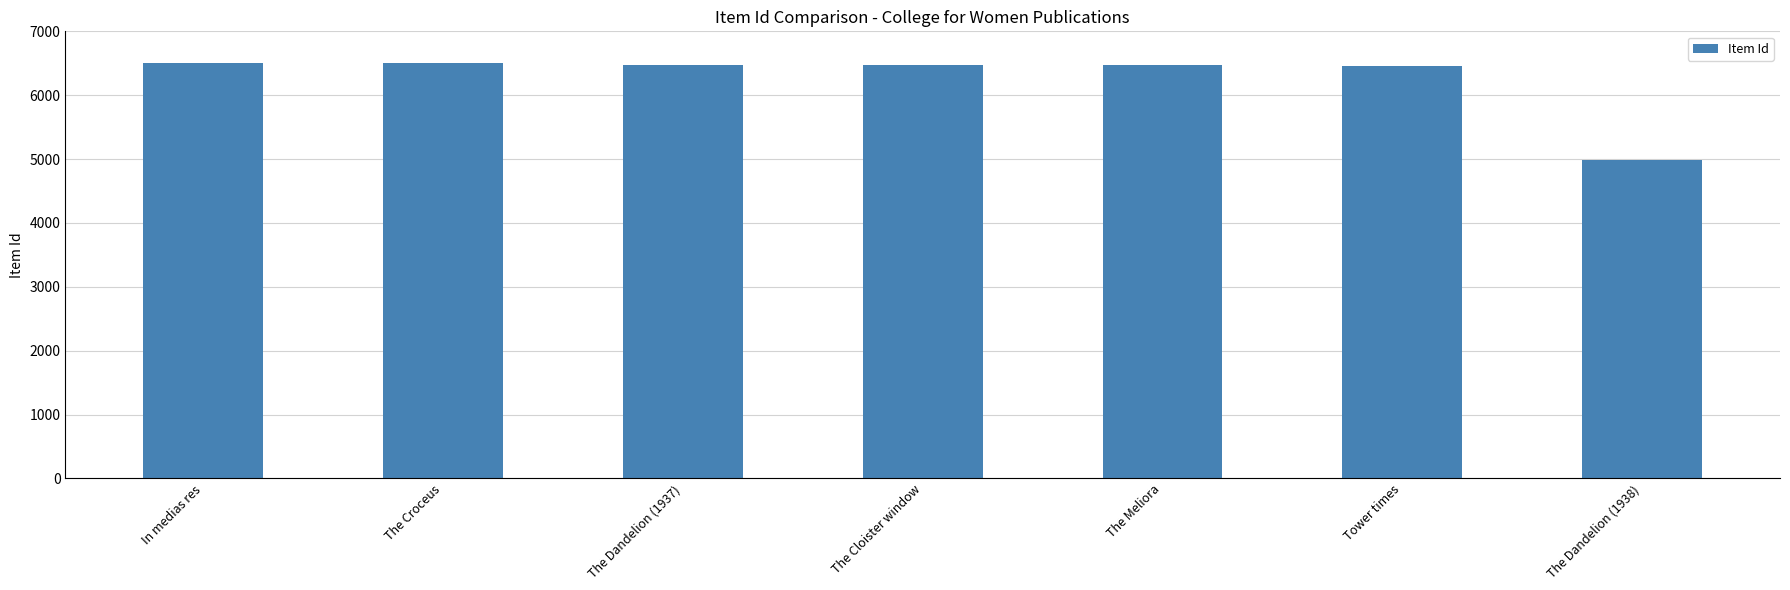

What is the difference between the values at The Dandelion (1937) and In medias res?

34